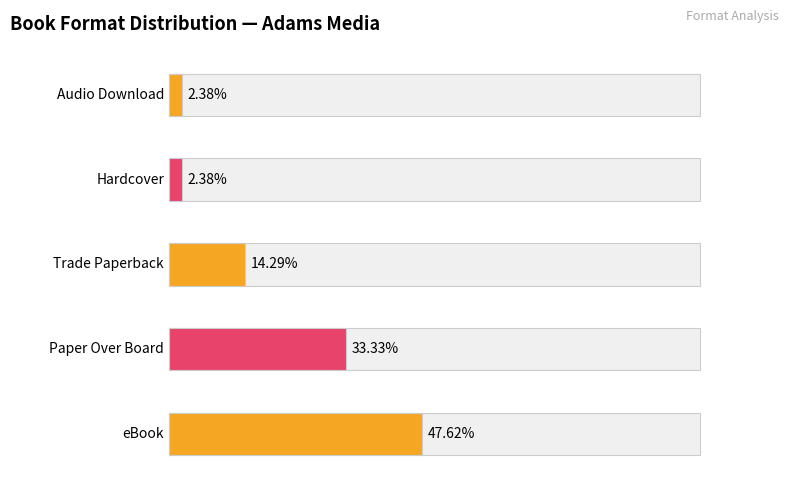

Are the bars grouped side by side (vs. stacked)?

No